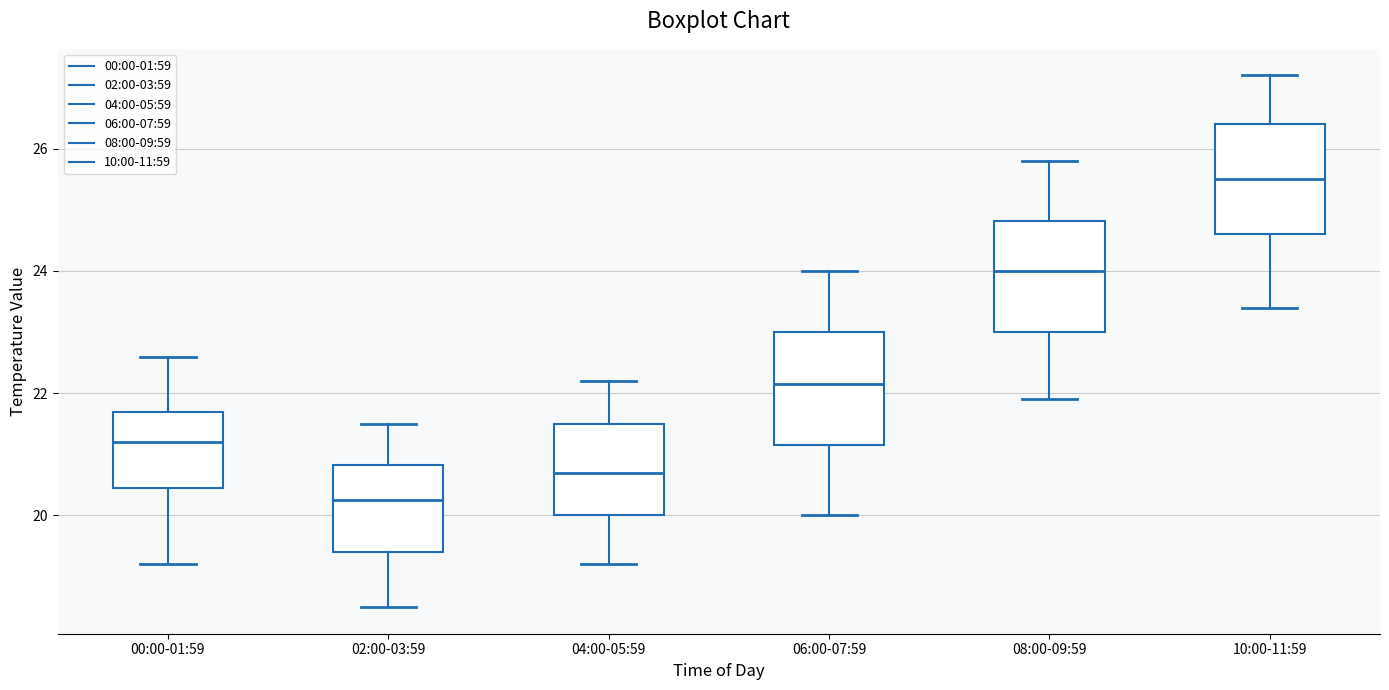

Where does the median line of the box for 00:00-01:59 sit on the y-axis? The values are not printed on the chart, so give them approximately, as read against the axis.

21.2